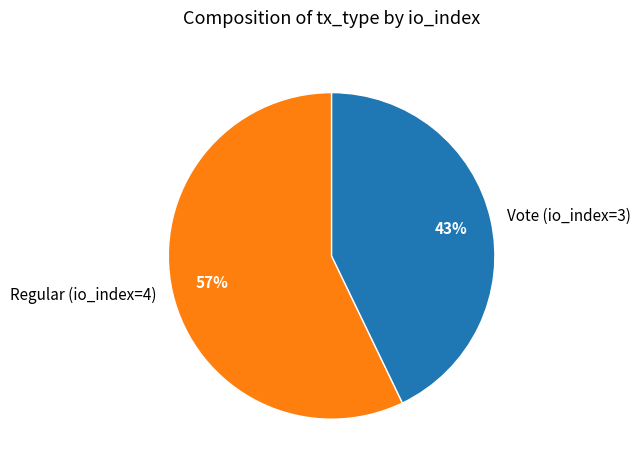

Is it true that Regular (io_index=4) is 67% of the pie?

False